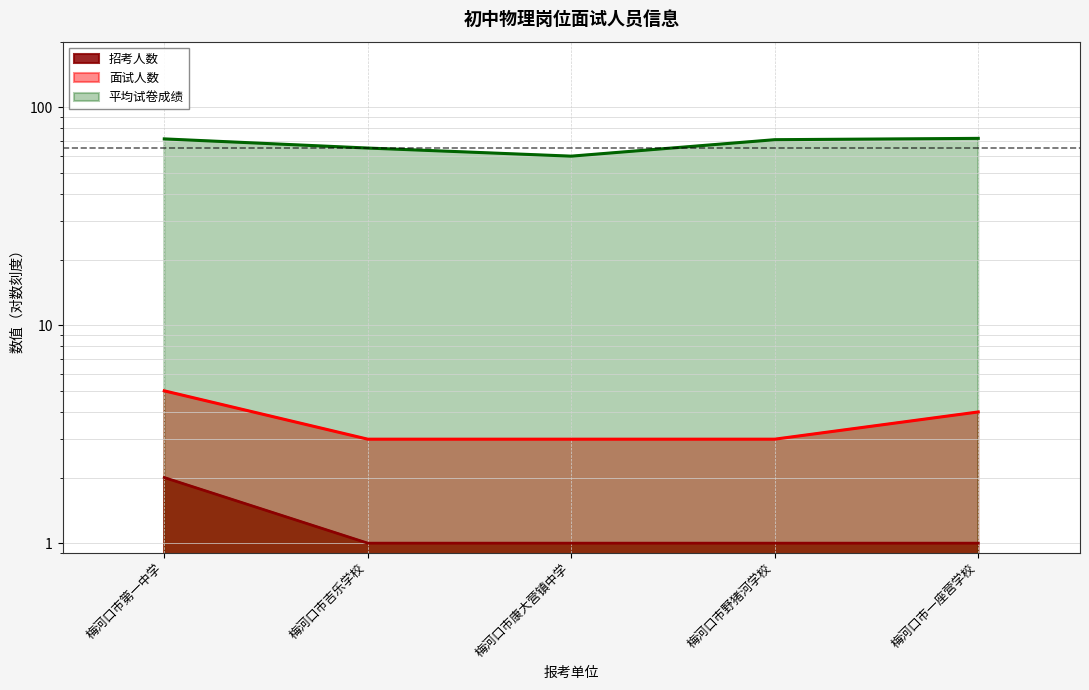

How many lines are shown in the chart?

3